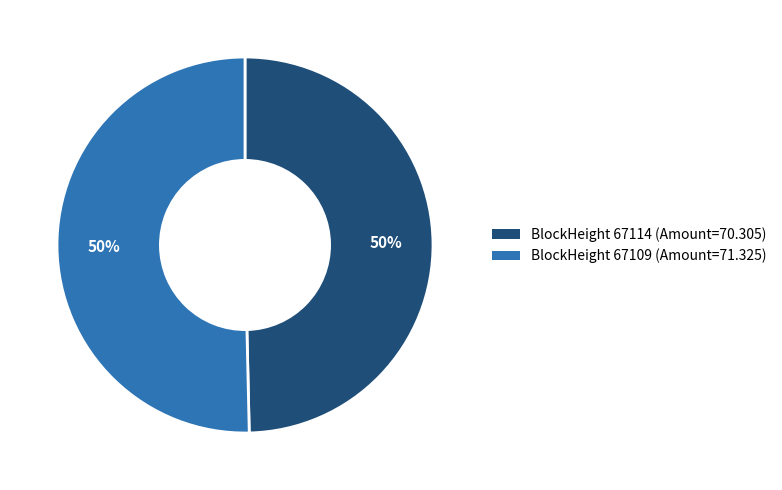

To the nearest percent, what is the average slice percentage?

50%